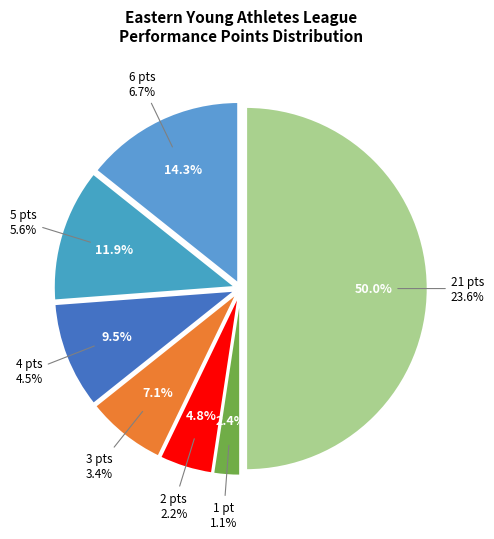

To the nearest percent, what is the average slice percentage?

14%